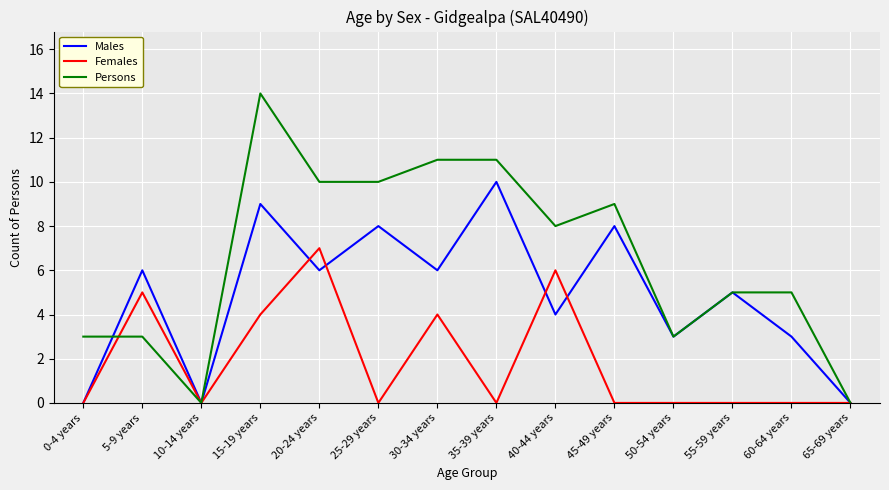

Which label corresponds to the largest value in the chart?

15-19 years